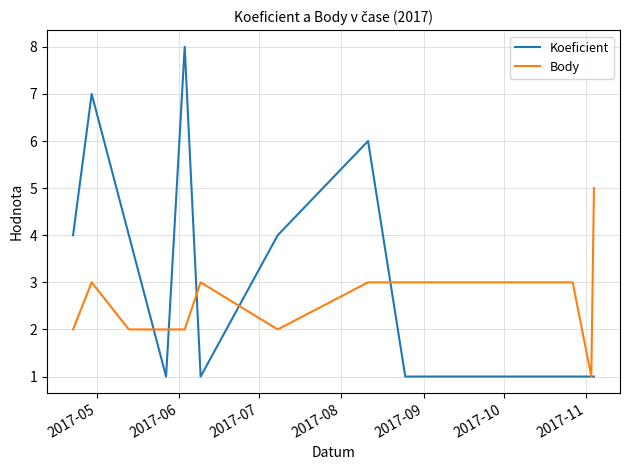

Which series has the widest spread of values?

Koeficient